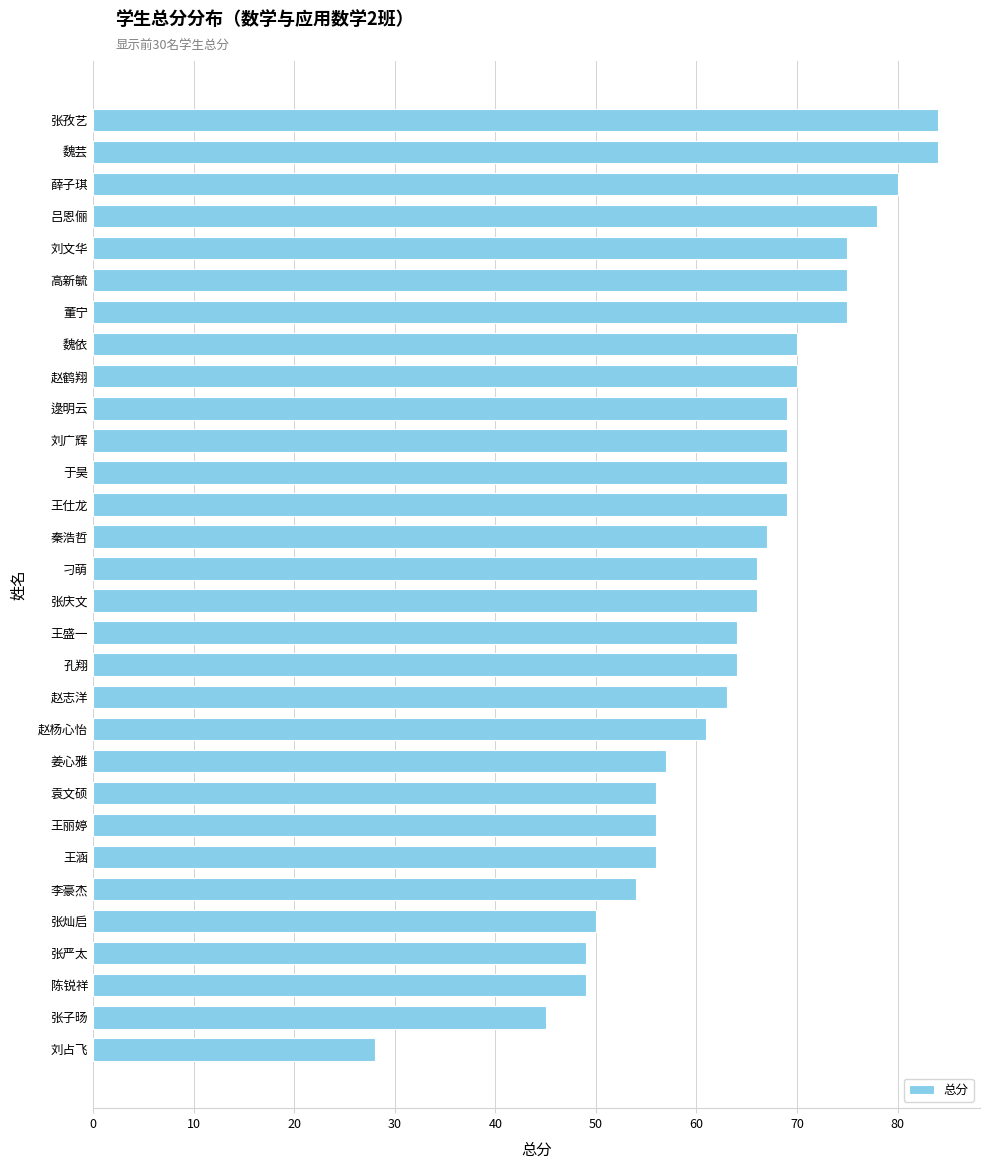

Is it true that the value at 袁文硕 is 56?

True